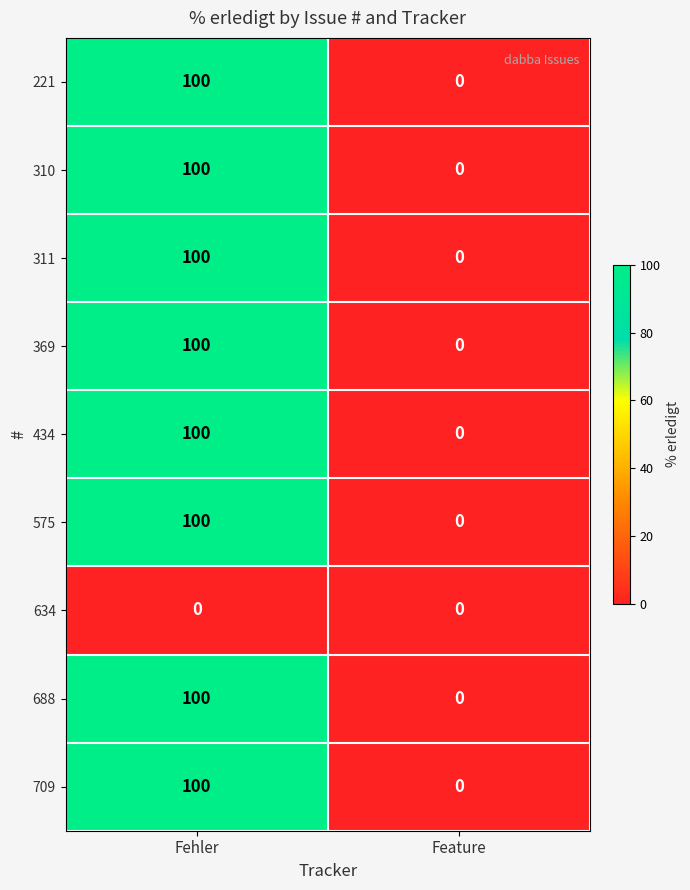

Rank the categories by 709 value from highest to lowest.

Fehler, Feature